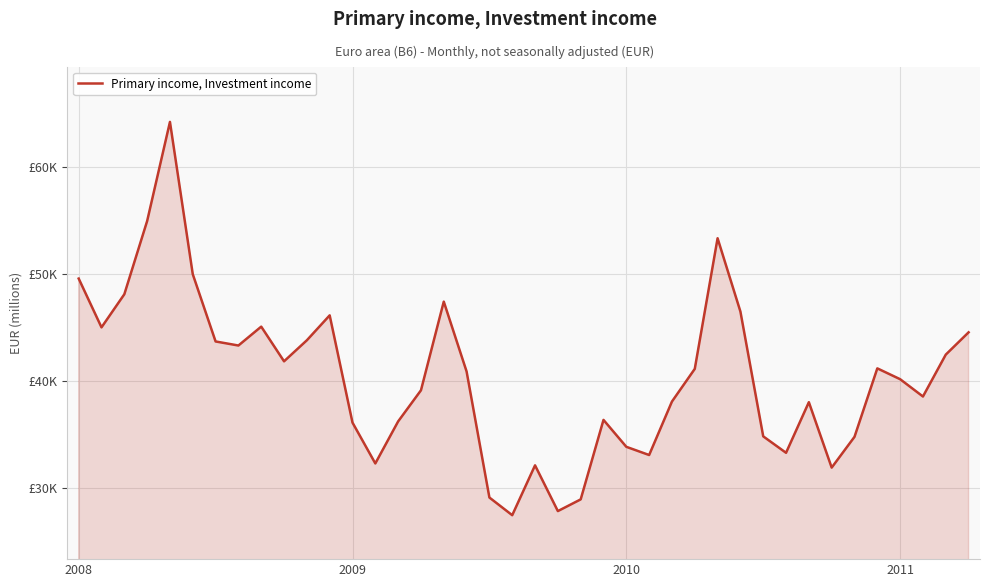

Does the chart display data point markers on the line(s)?

No